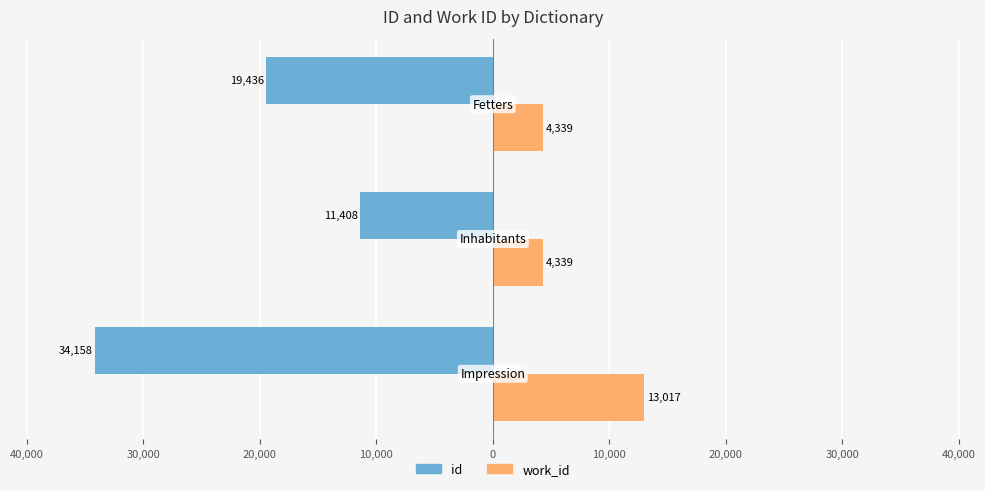

Reading left to right, transcribe all the data shown in this chart.

id: 50,000=-34158	40,000=-11408	30,000=-19436
work_id: 50,000=13017	40,000=4339	30,000=4339